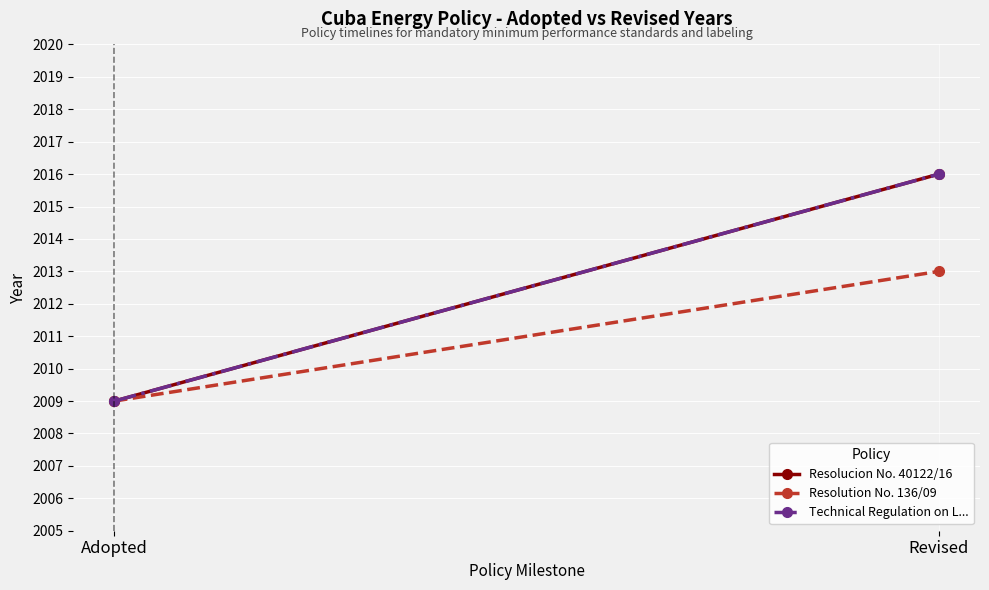

Reading left to right, extract all data points from this chart.

Resolucion No. 40122/16: 2009	2016
Resolution No. 136/09: 2009	2013
Technical Regulation on L...: 2009	2016